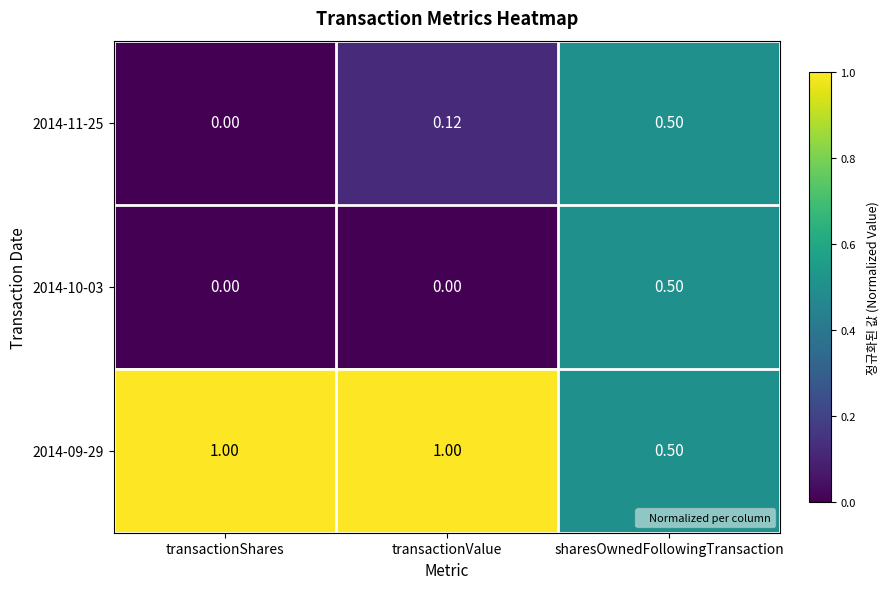

How many distinct data groups are displayed?

3